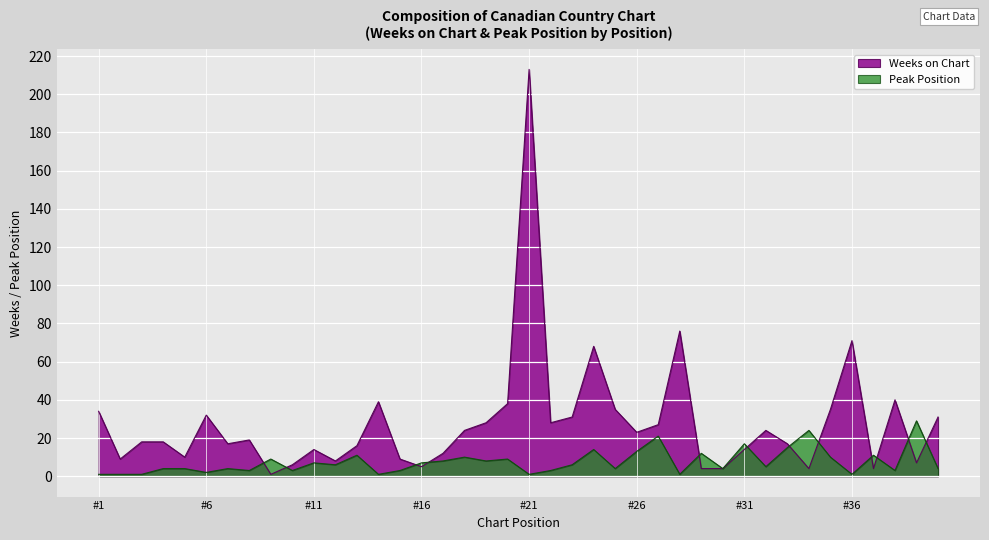

The Peak Position series shows 4 at 37. True or false?

False